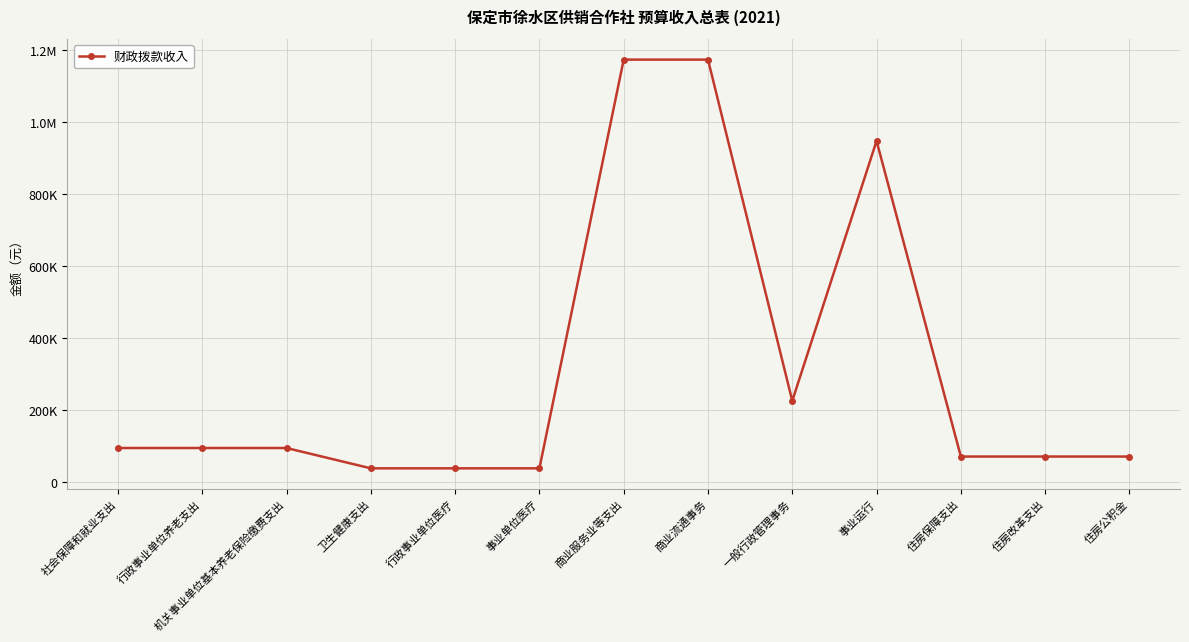

What value does the data have at 商业流通事务, to the nearest 50?

1172650